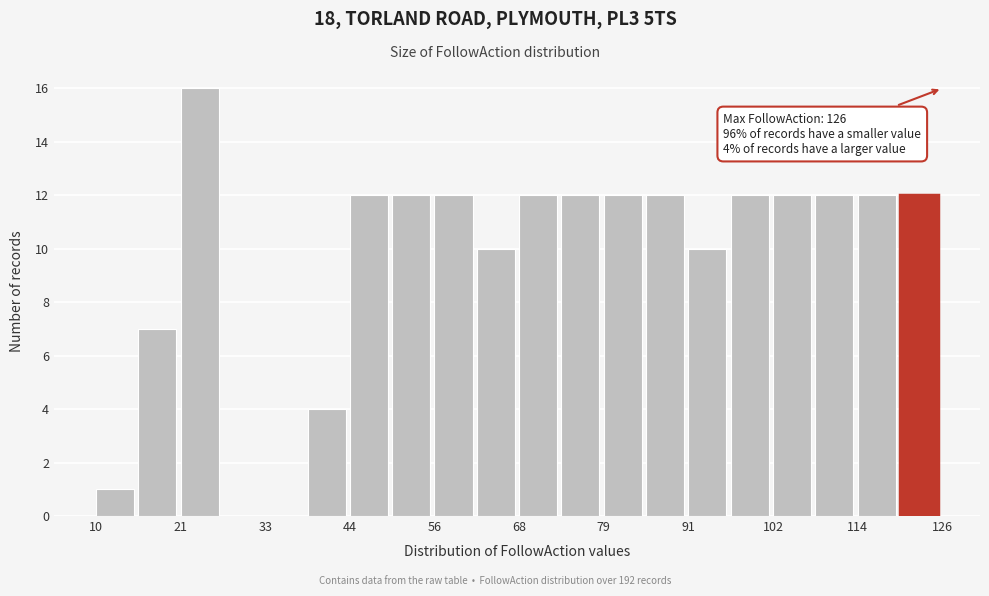

Around what value on the x-axis is the tallest bar? Give the approximate position of its centre, as read against the axis.

24